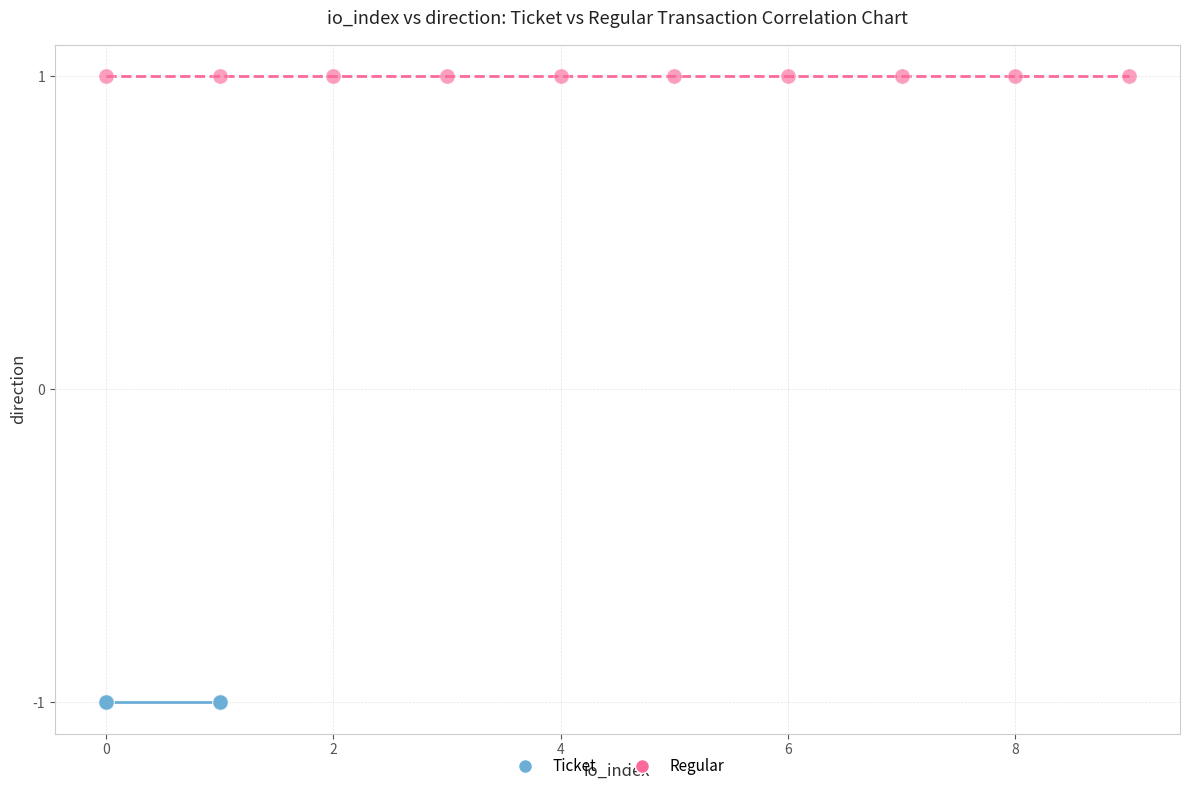

Which series reaches the minimum Y coordinate?

Ticket